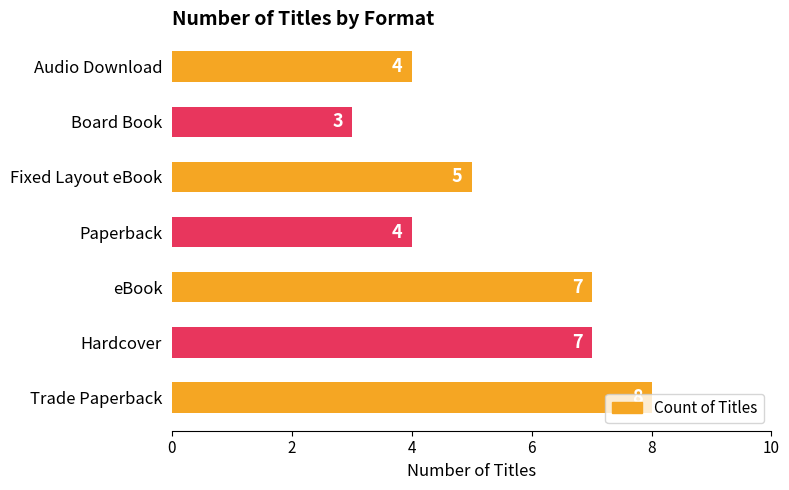

At which label is the value closest to 5?

Fixed Layout eBook